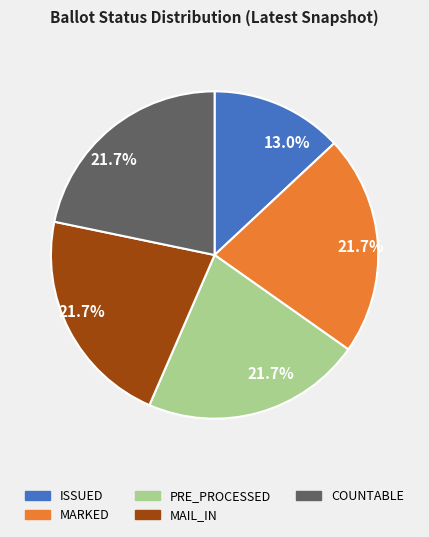

Approximately how many times larger is the value at PRE_PROCESSED compared to MARKED?

1.0